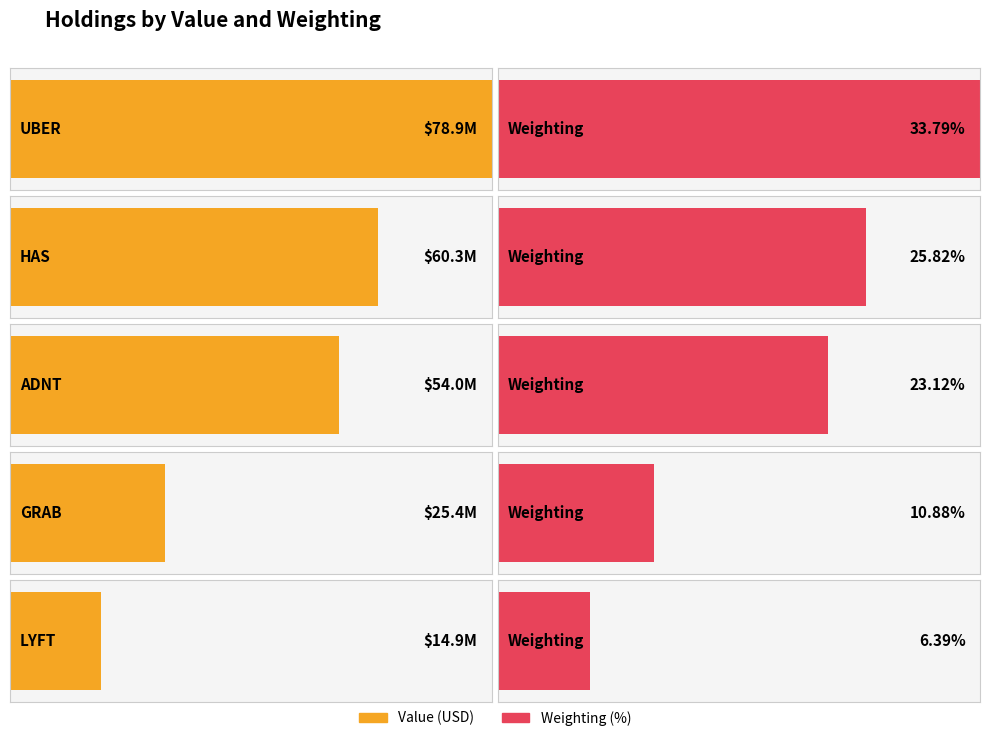

Reading left to right, what are all the values shown in this chart?

UBER=78934799	HAS=60320143	ADNT=54006656	GRAB=25430861	LYFT=14935686